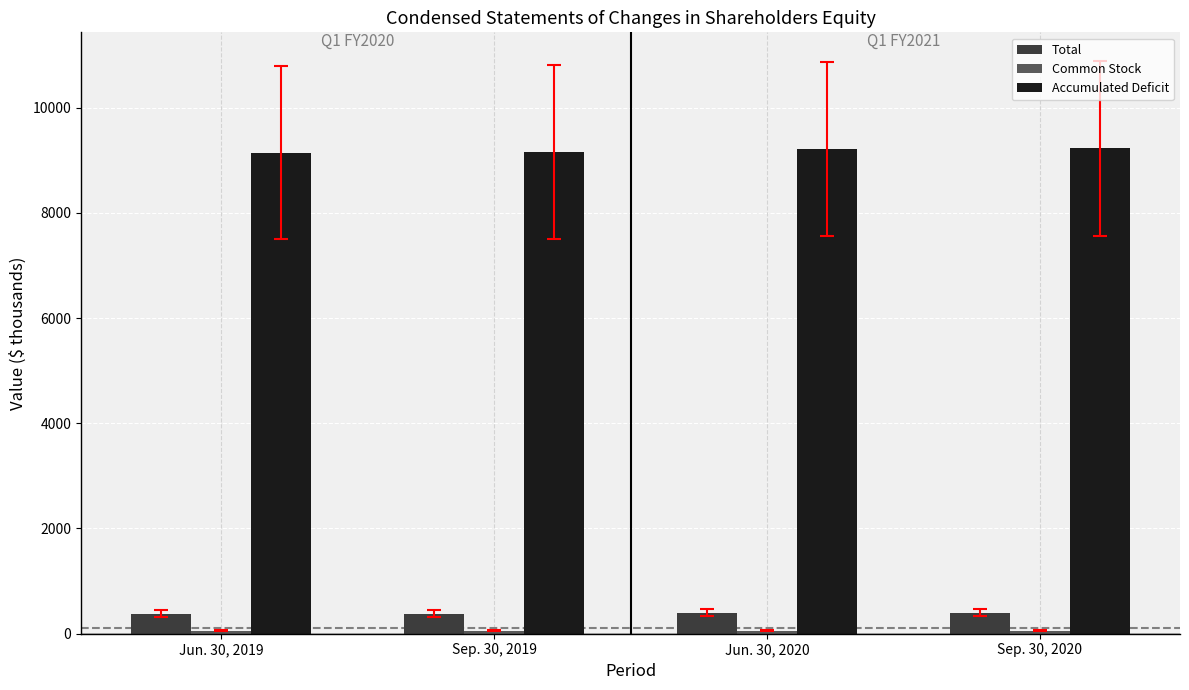

What is the average value of the Total series?

390.4